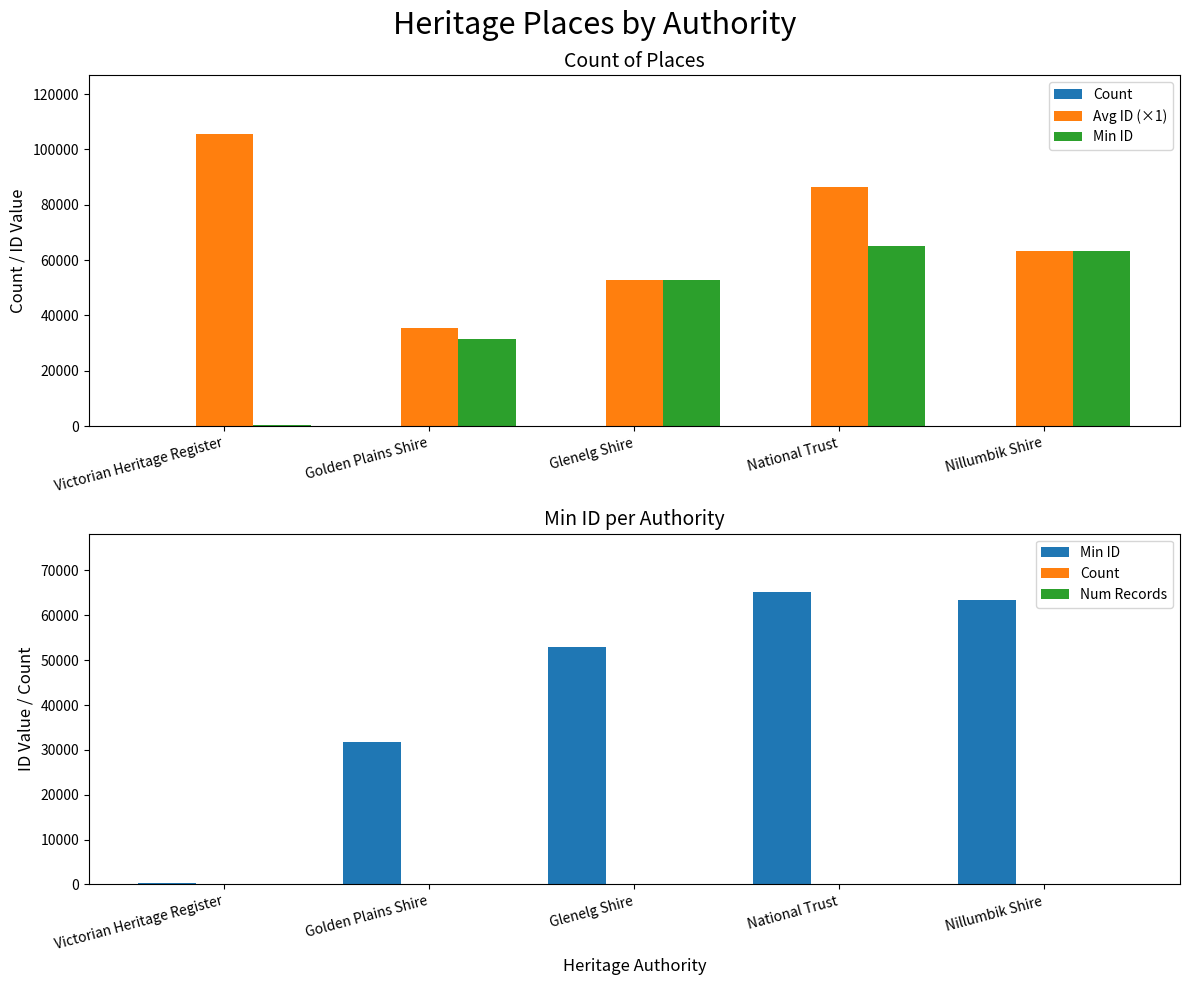

The value of Num Records at National Trust is 2.7. True or false?

False